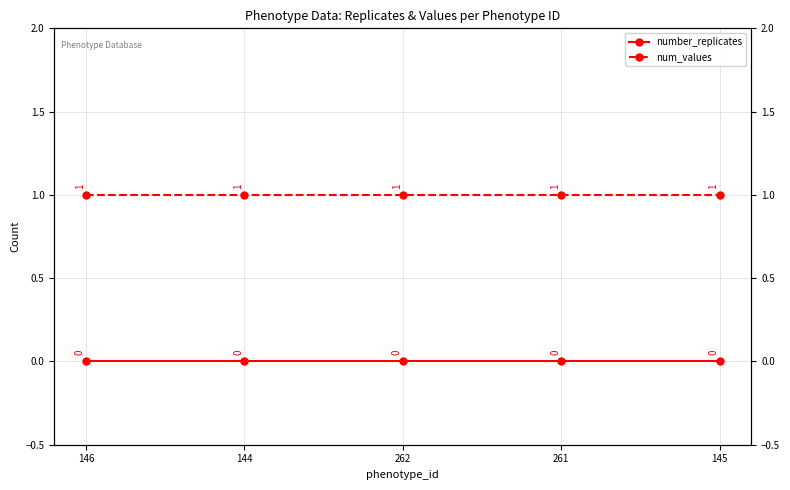

What position from the right is 144?

4